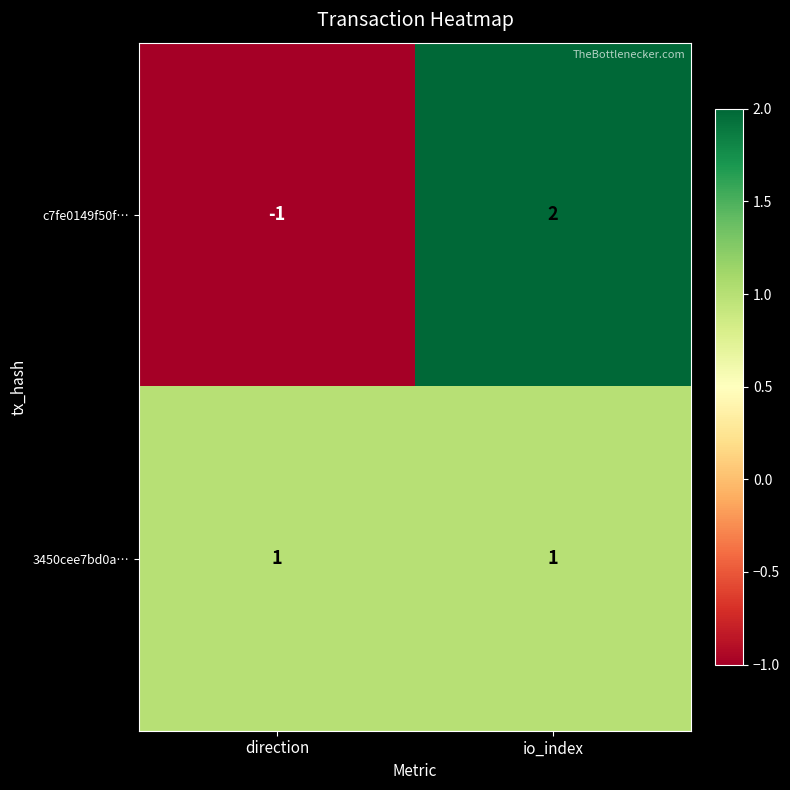

What is the difference between the c7fe0149f50f… values at direction and io_index?

3